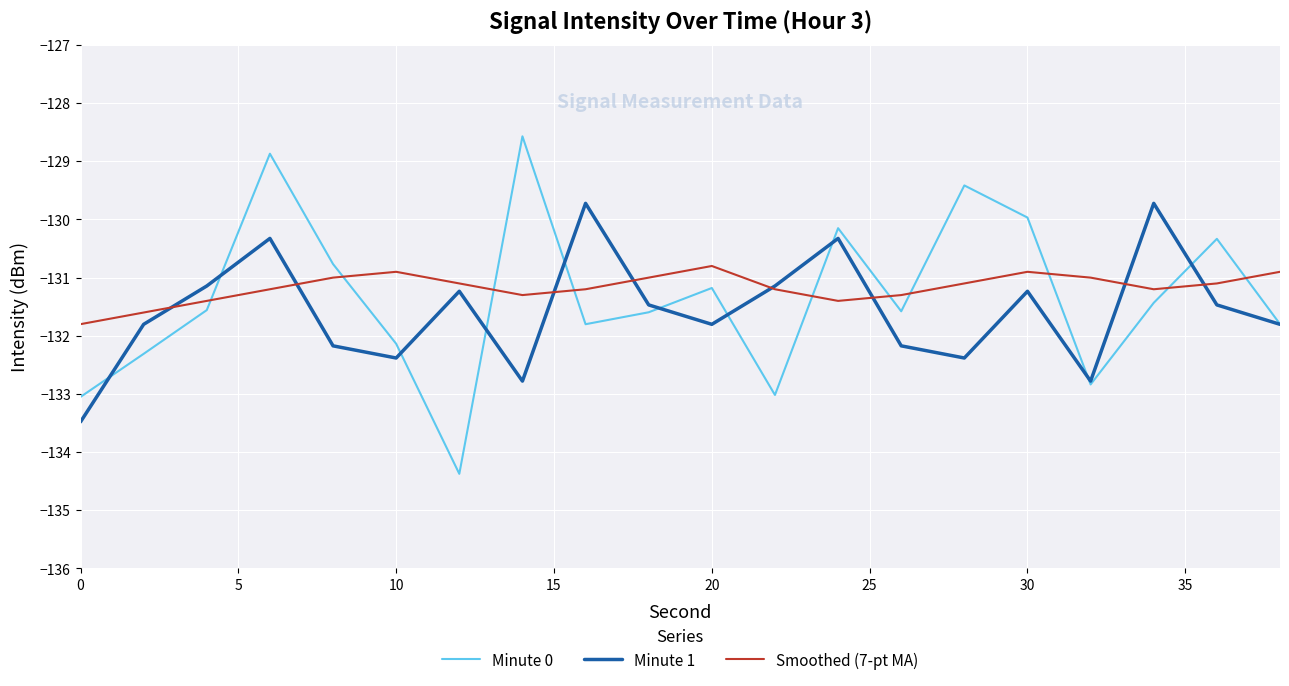

What are all the series names shown in the legend?

Minute 0, Minute 1, Smoothed (7-pt MA)